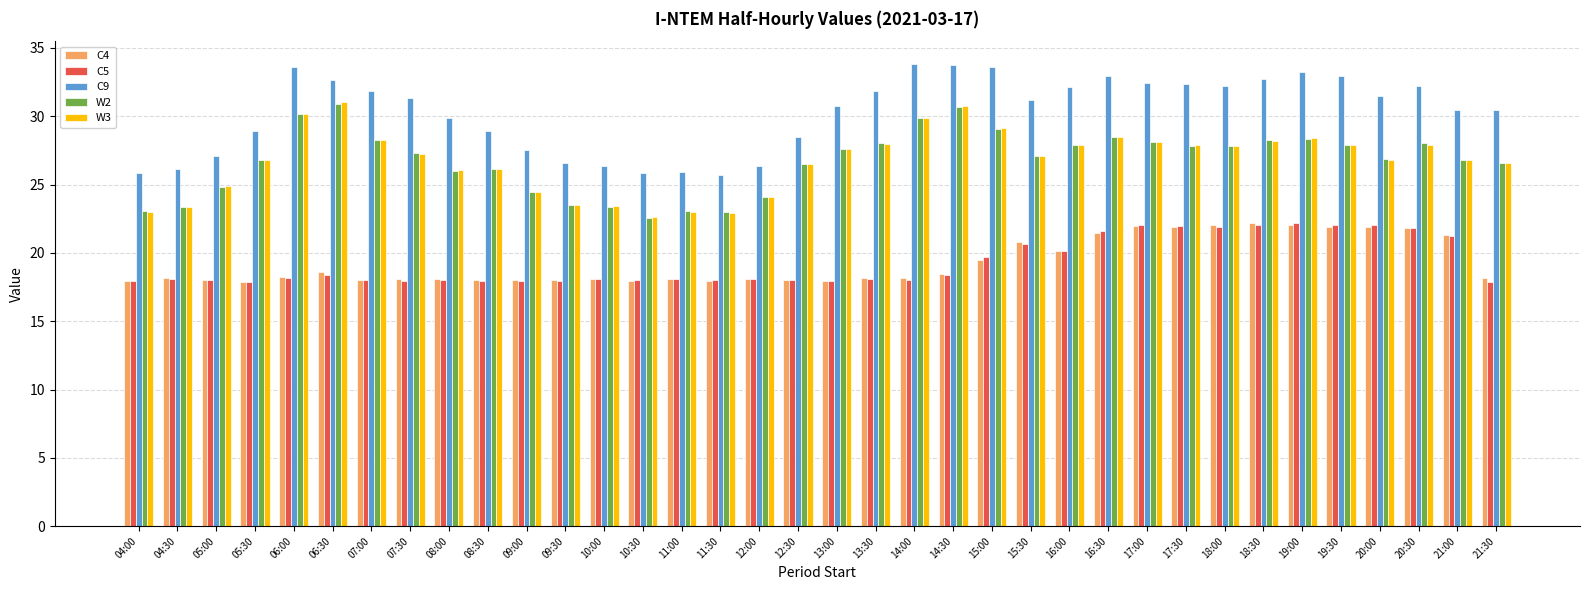

What is the label of the 17th bar from the left?

12:00